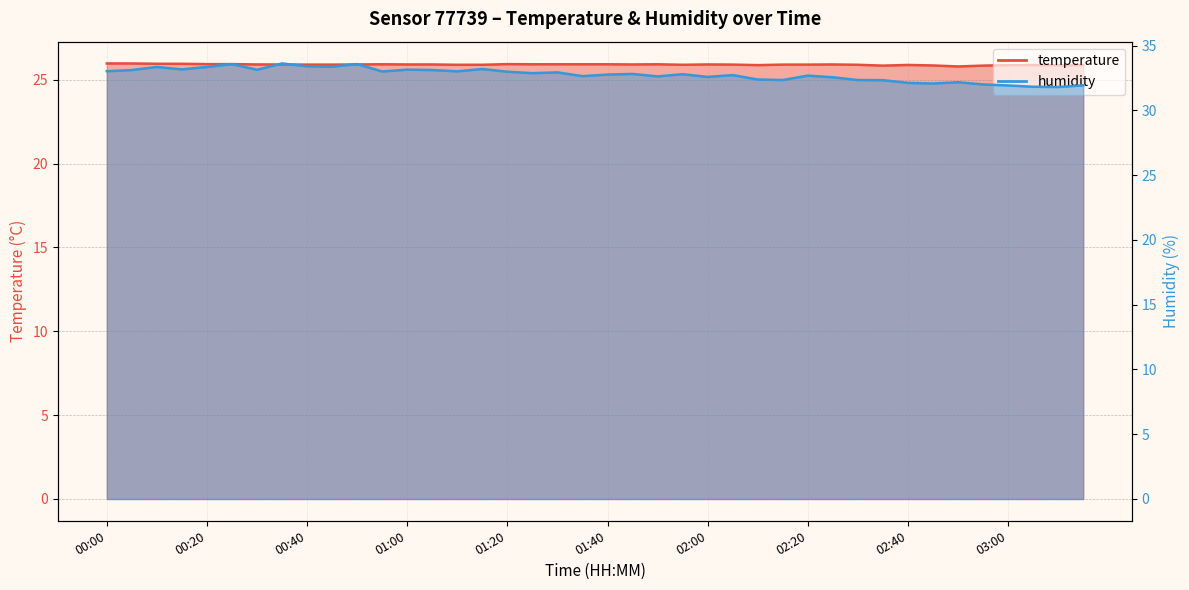

Reading left to right, what are all the values shown in this chart?

temperature: 26.0	26.0	25.9	25.9	25.9	25.9	25.9	25.9	25.9	25.9	25.9	25.9	25.9	25.9	25.9	25.9	25.9	25.9	25.9	25.9	25.9	25.9	25.9	25.9	25.9	25.9	25.9	25.9	25.9	25.9	25.9	25.8	25.9	25.9	25.8	25.8	25.9	25.9	25.9	25.9
humidity: 33.0	33.1	33.4	33.2	33.4	33.6	33.1	33.6	33.4	33.4	33.6	33.0	33.1	33.1	33.0	33.2	33.0	32.9	32.9	32.6	32.8	32.8	32.6	32.8	32.6	32.7	32.4	32.3	32.7	32.5	32.3	32.3	32.1	32.1	32.2	32.0	31.9	31.8	31.8	31.9